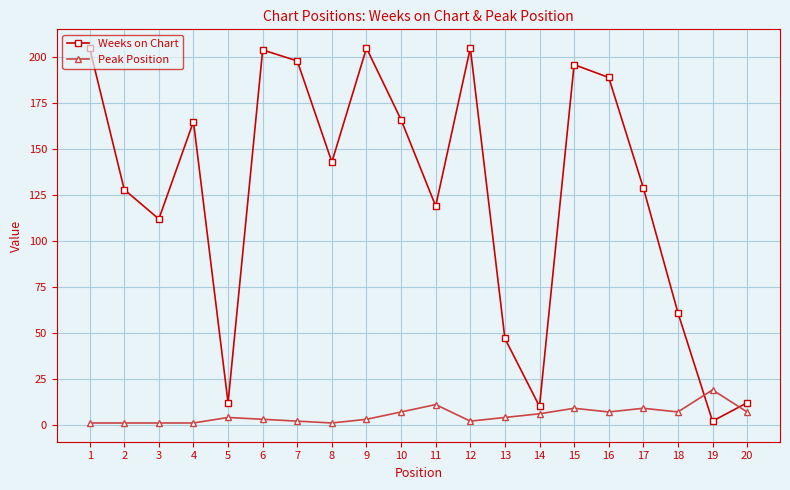

At which label does Peak Position reach its peak?

19